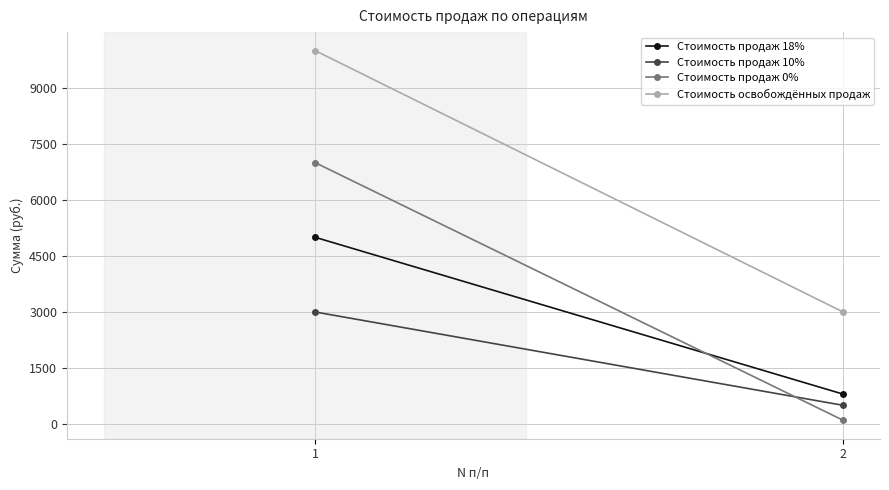

What are all the series names shown in the legend?

Стоимость продаж 18%, Стоимость продаж 10%, Стоимость продаж 0%, Стоимость освобождённых продаж